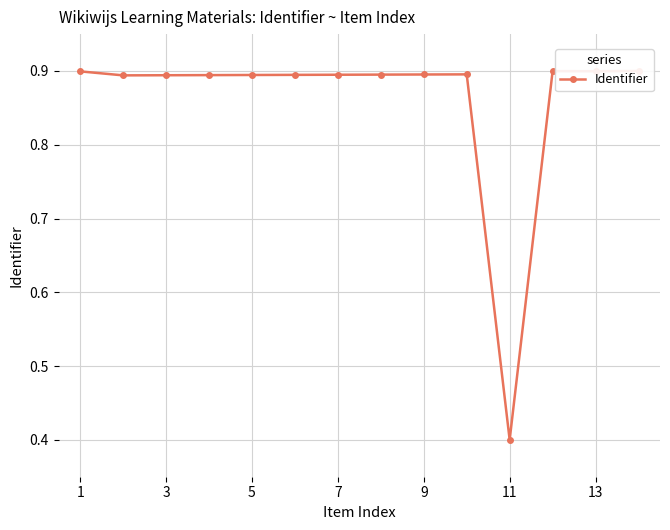

True or false: the data has more than 1 interior local peaks.

True